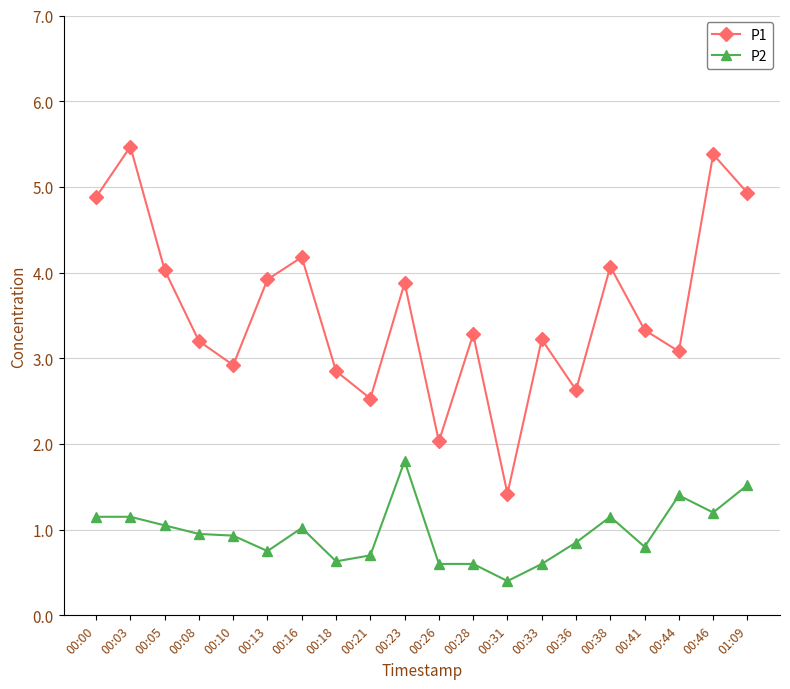

The P2 series shows 0.7 at 00:23. True or false?

False